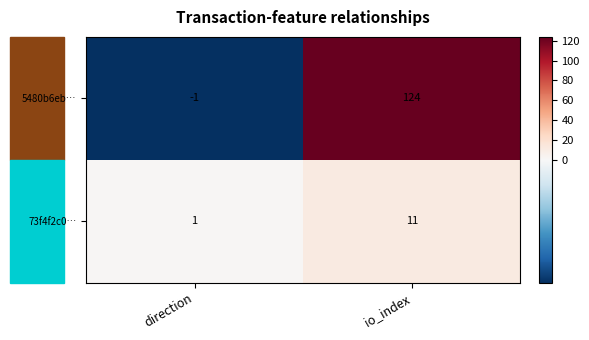

What is the sum of the 73f4f2c0… values at direction and io_index?

12